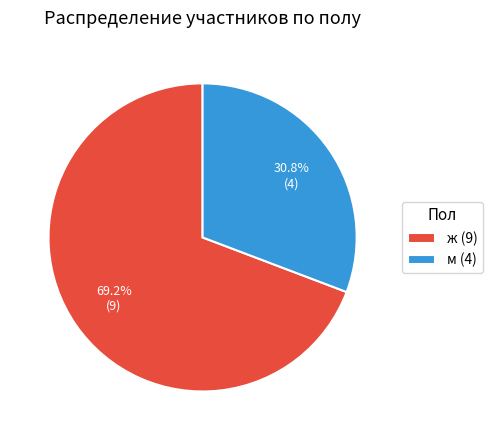

Does any single category account for the majority?

Yes